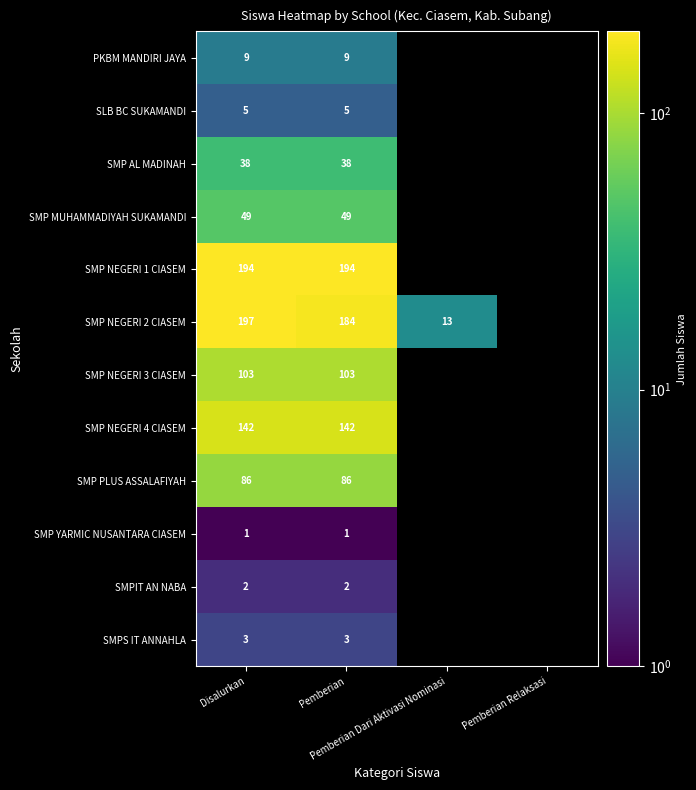

Between Pemberian Dari Aktivasi Nominasi and Pemberian, which is larger?

Pemberian